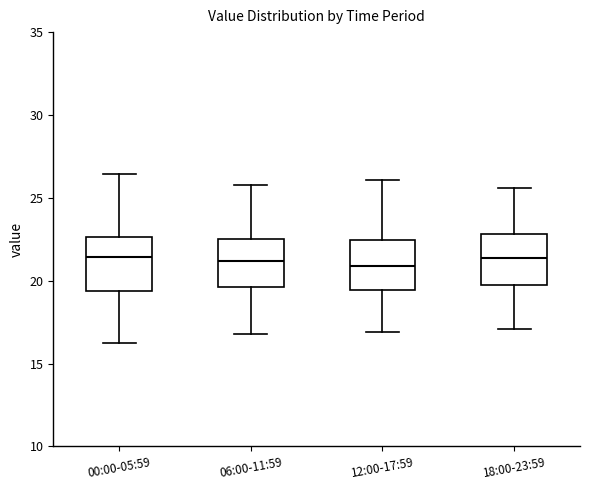

Reading left to right, transcribe this box plot: for each box, give where its median line is, the range the box spans, and where its two whiskers end, as read against the y-axis. The values are not printed on the chart, so give them approximately, as read against the axis.

00:00-05:59: median 21.5, box 19.5 to 22.5, whiskers 16.5 to 26.5
06:00-11:59: median 21.0, box 19.5 to 22.5, whiskers 17.0 to 26.0
12:00-17:59: median 21.0, box 19.5 to 22.5, whiskers 17.0 to 26.0
18:00-23:59: median 21.5, box 20.0 to 23.0, whiskers 17.0 to 25.5